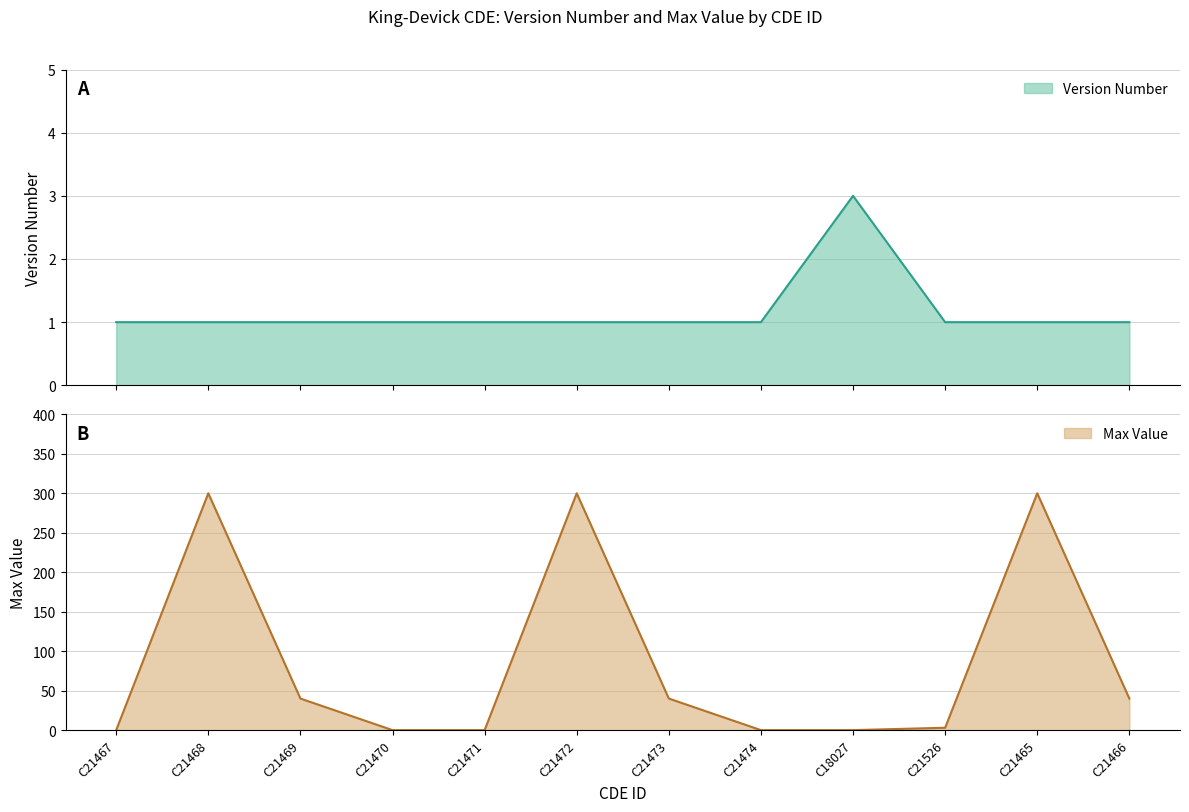

What is the spread (max minus min) of values at C21465?

299